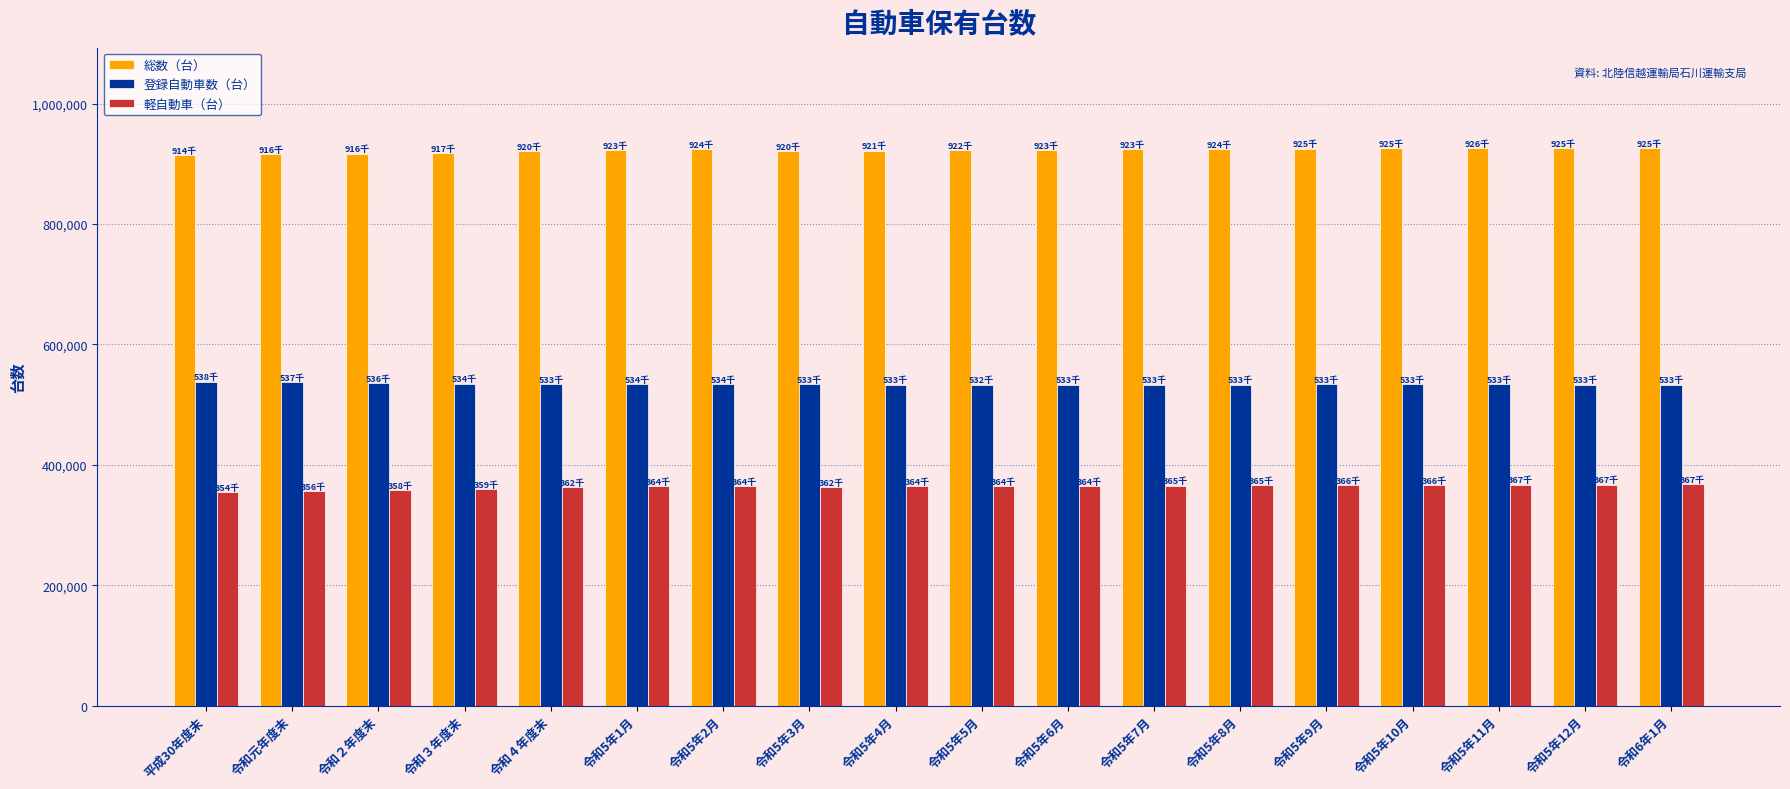

What is the label of the 7th bar from the right?

令和5年7月